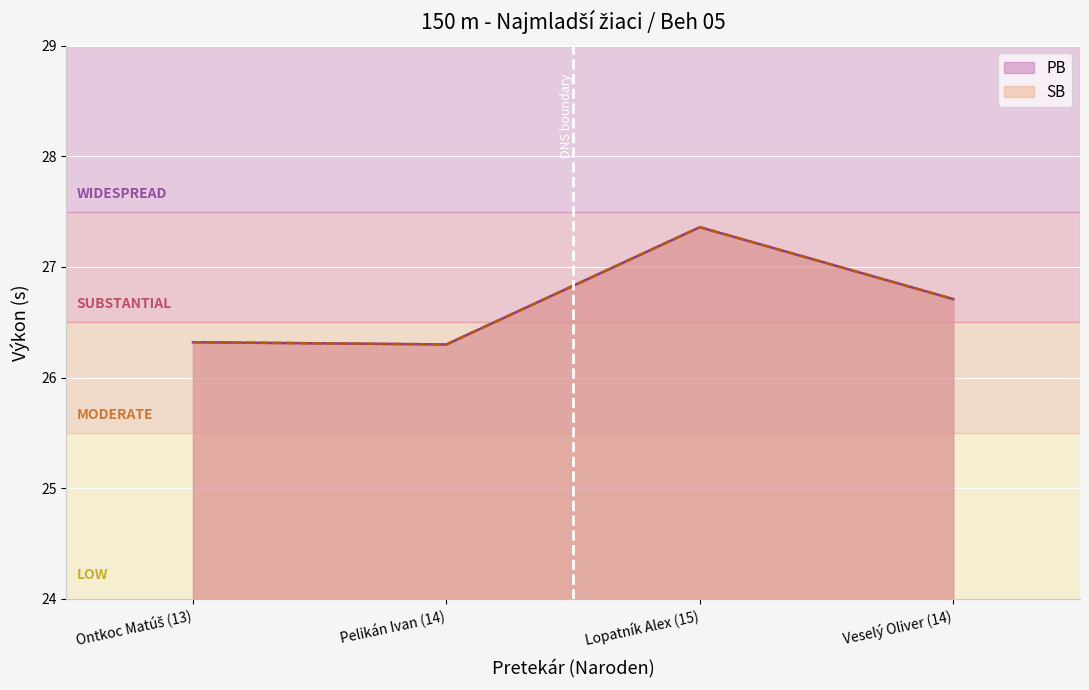

Does the chart display data point markers on the line(s)?

No